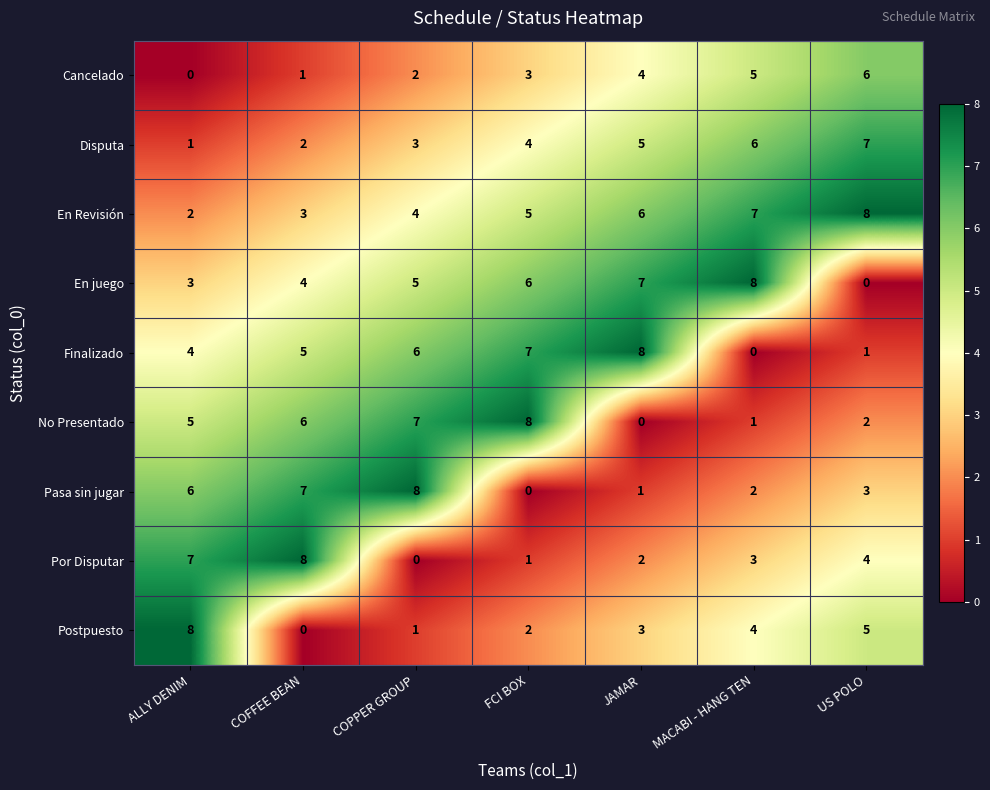

Which series changed the most between COPPER GROUP and FCI BOX?

Pasa sin jugar